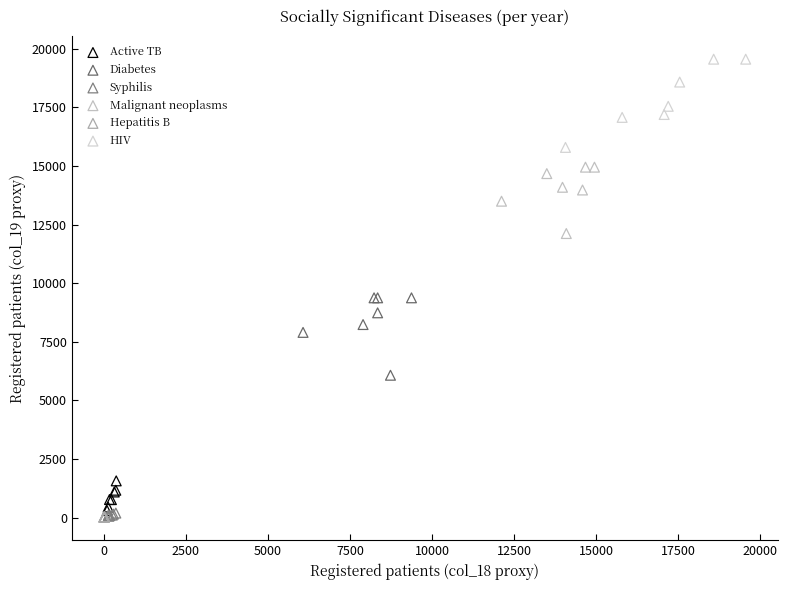

Which series reaches the maximum Y coordinate?

HIV